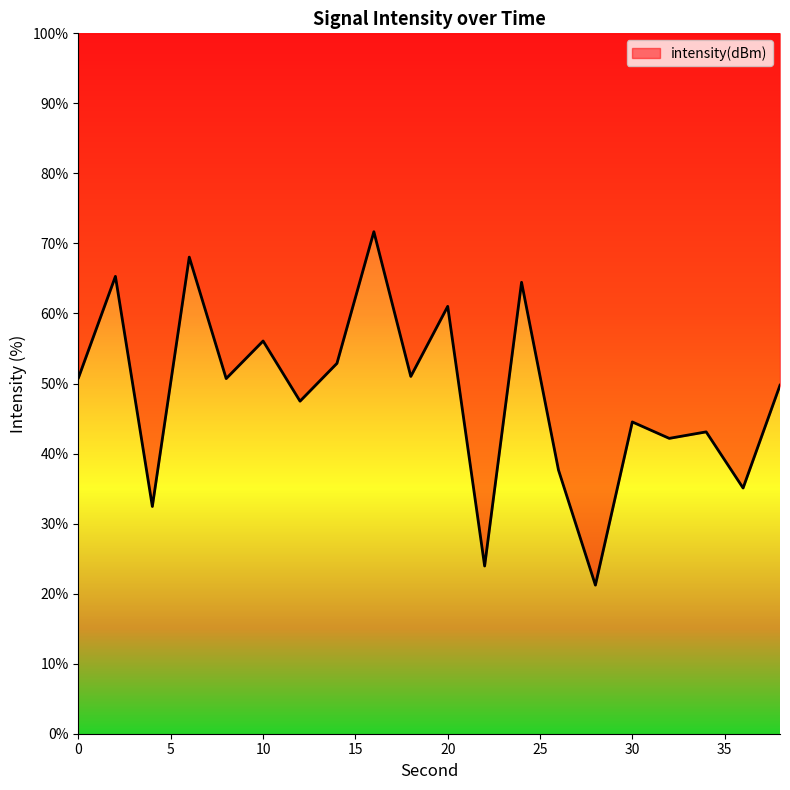

At which category does the data reach its first local valley?

4